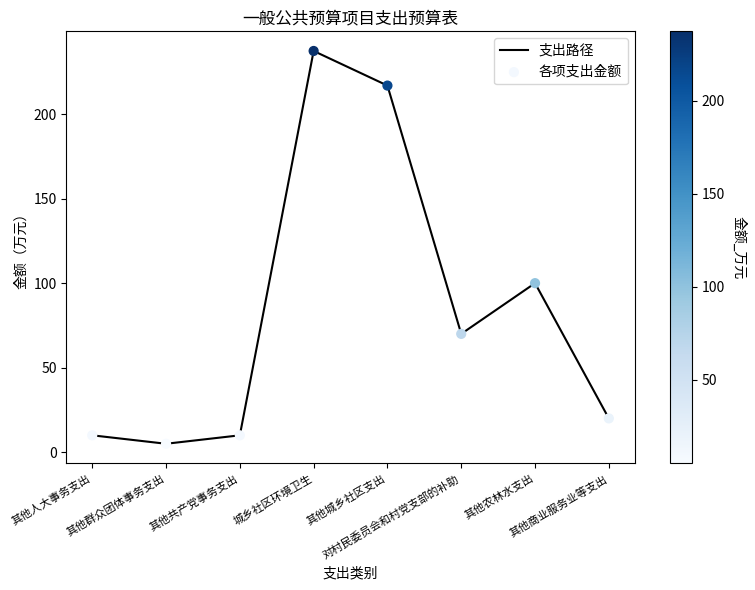

What is the difference between the second highest and second lowest values?

206.9